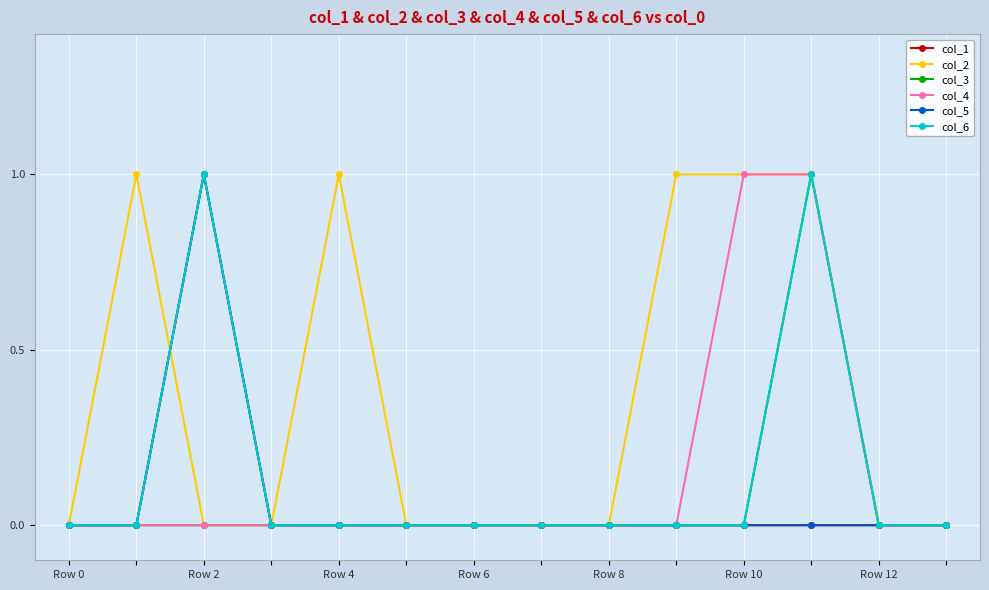

Is this an area chart (filled region under the line)?

No